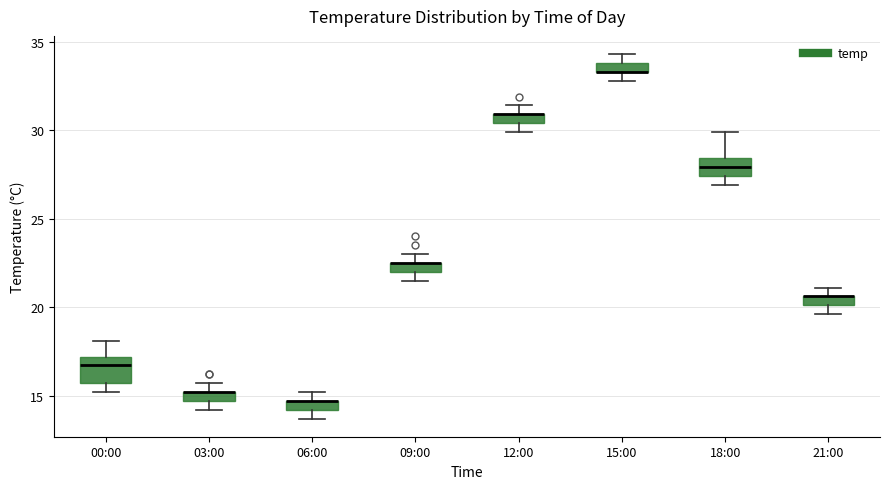

Which box is the tallest, from its lower edge to its upper edge?

00:00